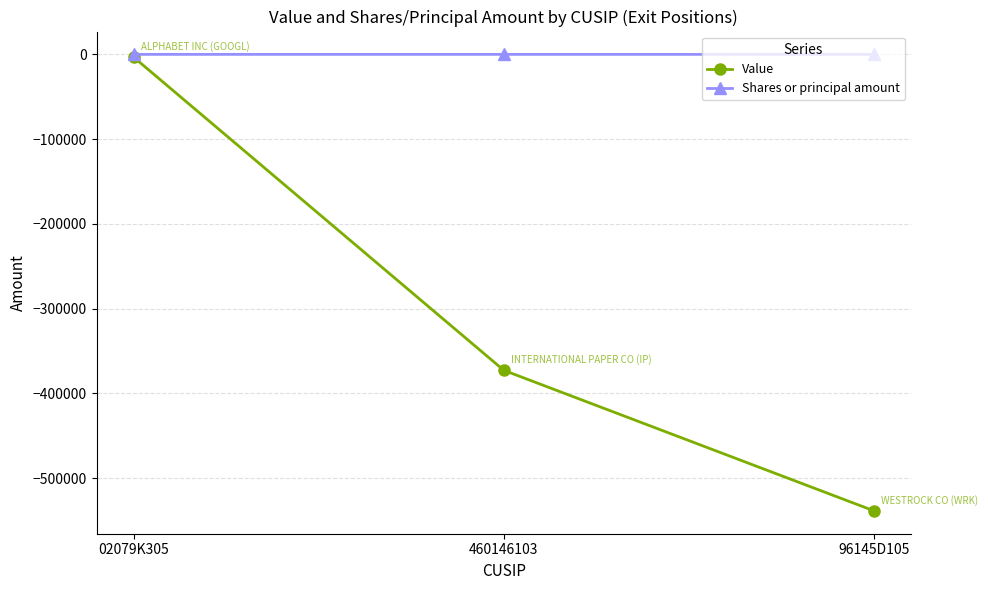

At which label does Shares or principal amount first exceed -3?

02079K305